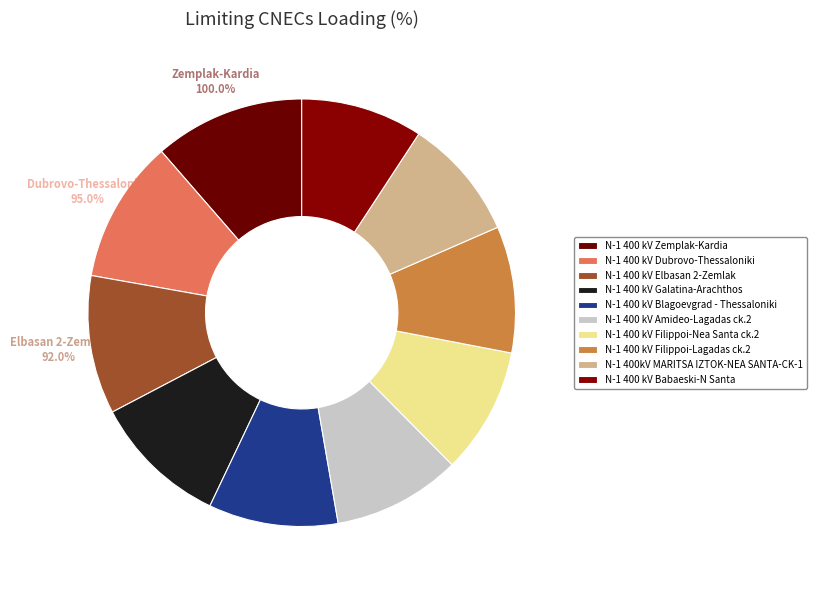

What is the ratio of the value at N-1 400 kV Amideo-Lagadas ck.2 to the value at N-1 400 kV Blagoevgrad - Thessaloniki?

1.0